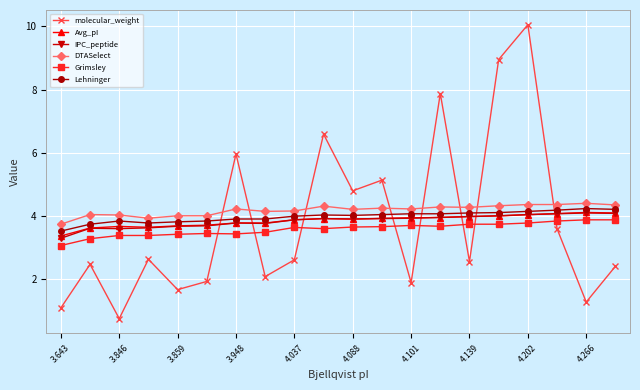

What is the smallest value displayed?

0.8